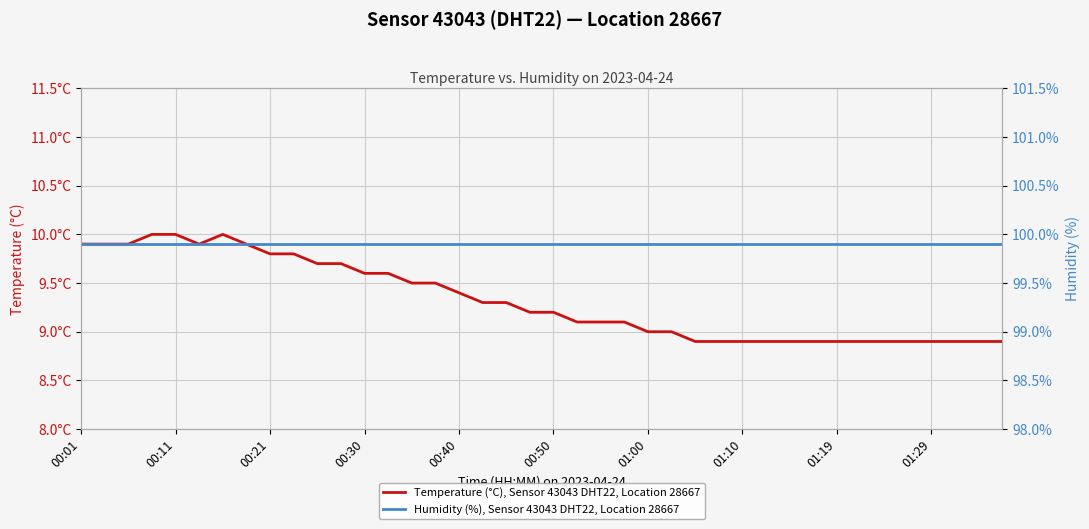

Reading left to right, extract all data points from this chart.

Temperature (°C), Sensor 43043 DHT22, Location 28667: 9.9	9.9	9.9	10.0	10.0	9.9	10.0	9.9	9.8	9.8	9.7	9.7	9.6	9.6	9.5	9.5	9.4	9.3	9.3	9.2	9.2	9.1	9.1	9.1	9.0	9.0	8.9	8.9	8.9	8.9	8.9	8.9	8.9	8.9	8.9	8.9	8.9	8.9	8.9	8.9
Humidity (%), Sensor 43043 DHT22, Location 28667: 99.9	99.9	99.9	99.9	99.9	99.9	99.9	99.9	99.9	99.9	99.9	99.9	99.9	99.9	99.9	99.9	99.9	99.9	99.9	99.9	99.9	99.9	99.9	99.9	99.9	99.9	99.9	99.9	99.9	99.9	99.9	99.9	99.9	99.9	99.9	99.9	99.9	99.9	99.9	99.9